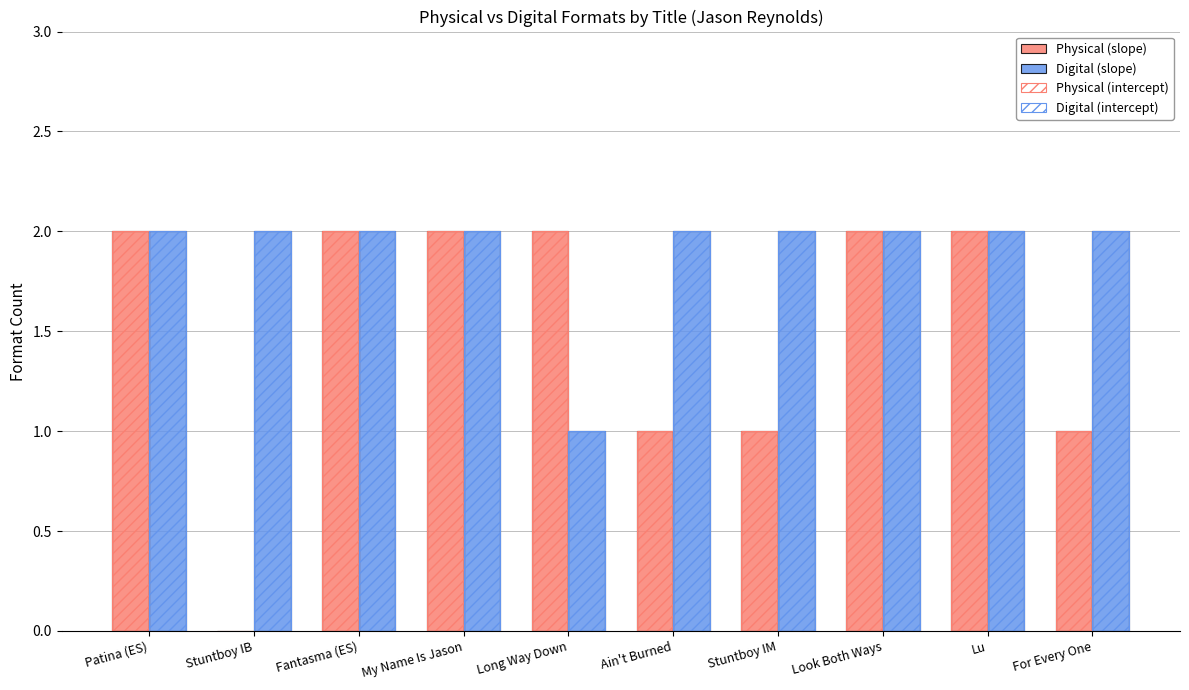

Count the number of data series in this chart.

4